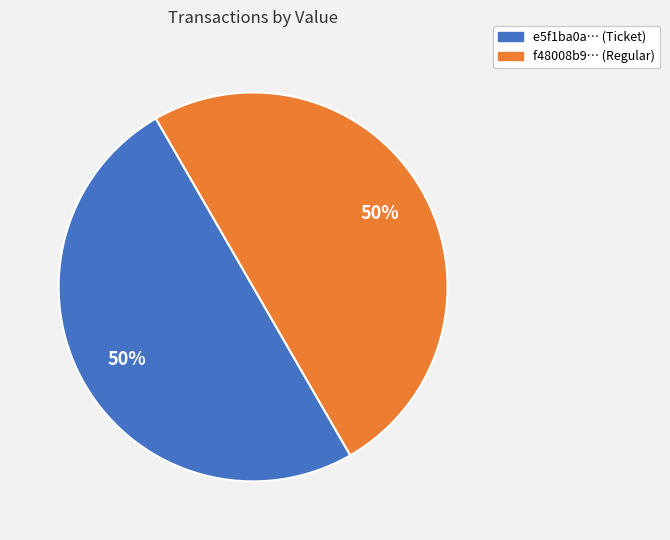

How many segments does this pie chart have?

2